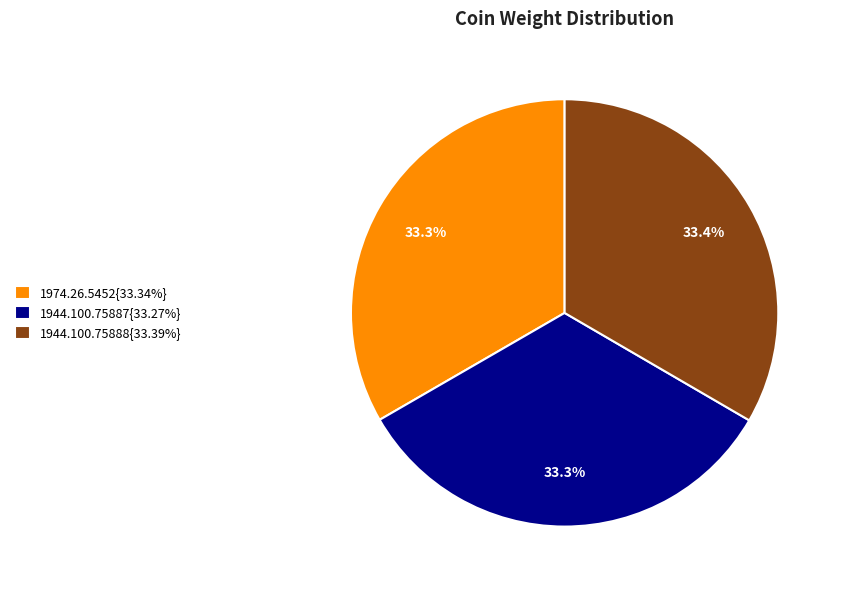

Is the sum of 1944.100.75888{33.39%} and 1944.100.75887{33.27%} greater than half?

Yes